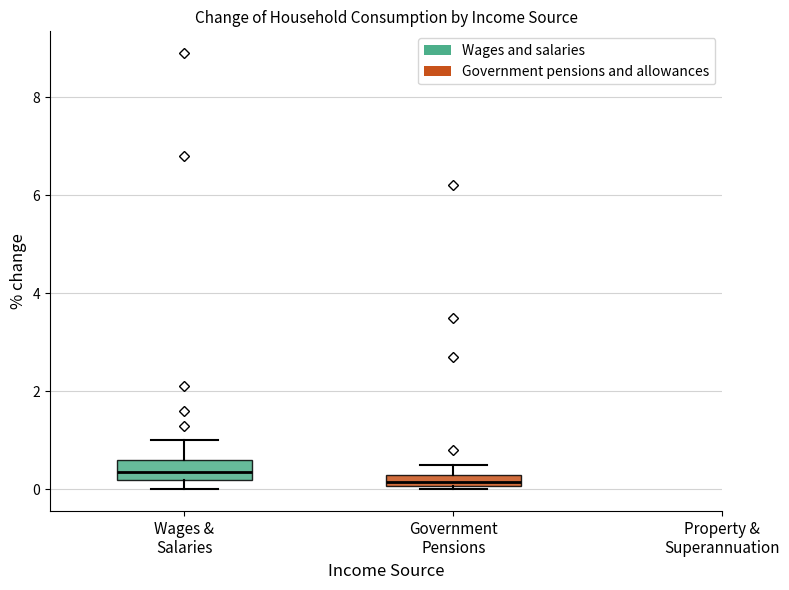

Where is the upper edge of the box for Wages & Salaries on the y-axis? The values are not printed on the chart, so give them approximately, as read against the axis.

0.6